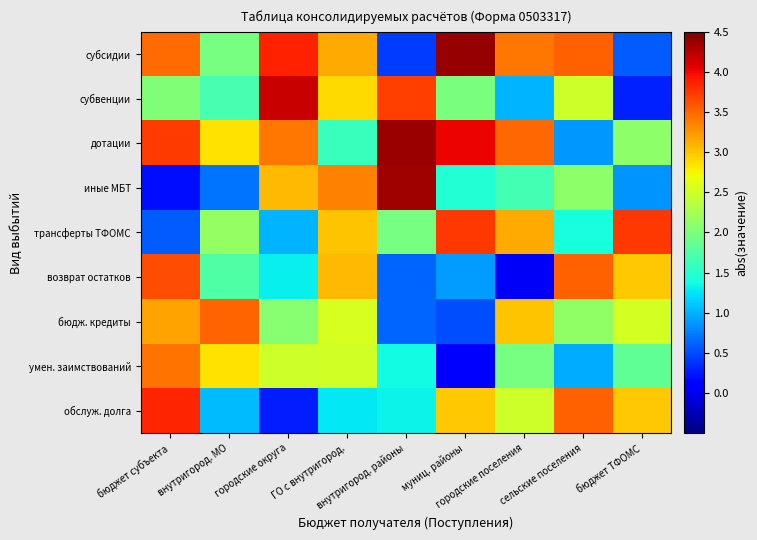

Reading left to right, transcribe all the data shown in this chart.

субсидии: бюджет субъекта=3.5	внутригород. МО=2.0	городские округа=3.9	ГО с внутригород.=3.1	внутригород. районы=0.4	муниц. районы=4.4	городские поселения=3.4	сельские поселения=3.5	бюджет ТФОМС=0.6
субвенции: бюджет субъекта=2.0	внутригород. МО=1.7	городские округа=4.2	ГО с внутригород.=2.9	внутригород. районы=3.7	муниц. районы=2.0	городские поселения=1.0	сельские поселения=2.5	бюджет ТФОМС=0.3
дотации: бюджет субъекта=3.7	внутригород. МО=2.8	городские округа=3.4	ГО с внутригород.=1.6	внутригород. районы=4.4	муниц. районы=4.0	городские поселения=3.5	сельские поселения=0.9	бюджет ТФОМС=2.1
иные МБТ: бюджет субъекта=0.2	внутригород. МО=0.7	городские округа=3.1	ГО с внутригород.=3.4	внутригород. районы=4.4	муниц. районы=1.5	городские поселения=1.7	сельские поселения=2.1	бюджет ТФОМС=0.9
трансферты ТФОМС: бюджет субъекта=0.6	внутригород. МО=2.1	городские округа=1.0	ГО с внутригород.=3.0	внутригород. районы=2.0	муниц. районы=3.7	городские поселения=3.2	сельские поселения=1.4	бюджет ТФОМС=3.7
возврат остатков: бюджет субъекта=3.6	внутригород. МО=1.7	городские округа=1.3	ГО с внутригород.=3.1	внутригород. районы=0.6	муниц. районы=0.9	городские поселения=0.0	сельские поселения=3.5	бюджет ТФОМС=3.0
бюдж. кредиты: бюджет субъекта=3.2	внутригород. МО=3.5	городские округа=2.1	ГО с внутригород.=2.6	внутригород. районы=0.6	муниц. районы=0.5	городские поселения=3.0	сельские поселения=2.1	бюджет ТФОМС=2.5
умен. заимствований: бюджет субъекта=3.4	внутригород. МО=2.9	городские округа=2.5	ГО с внутригород.=2.5	внутригород. районы=1.4	муниц. районы=0.1	городские поселения=2.0	сельские поселения=1.0	бюджет ТФОМС=1.8
обслуж. долга: бюджет субъекта=3.8	внутригород. МО=1.1	городские округа=0.3	ГО с внутригород.=1.3	внутригород. районы=1.3	муниц. районы=3.0	городские поселения=2.5	сельские поселения=3.5	бюджет ТФОМС=3.0